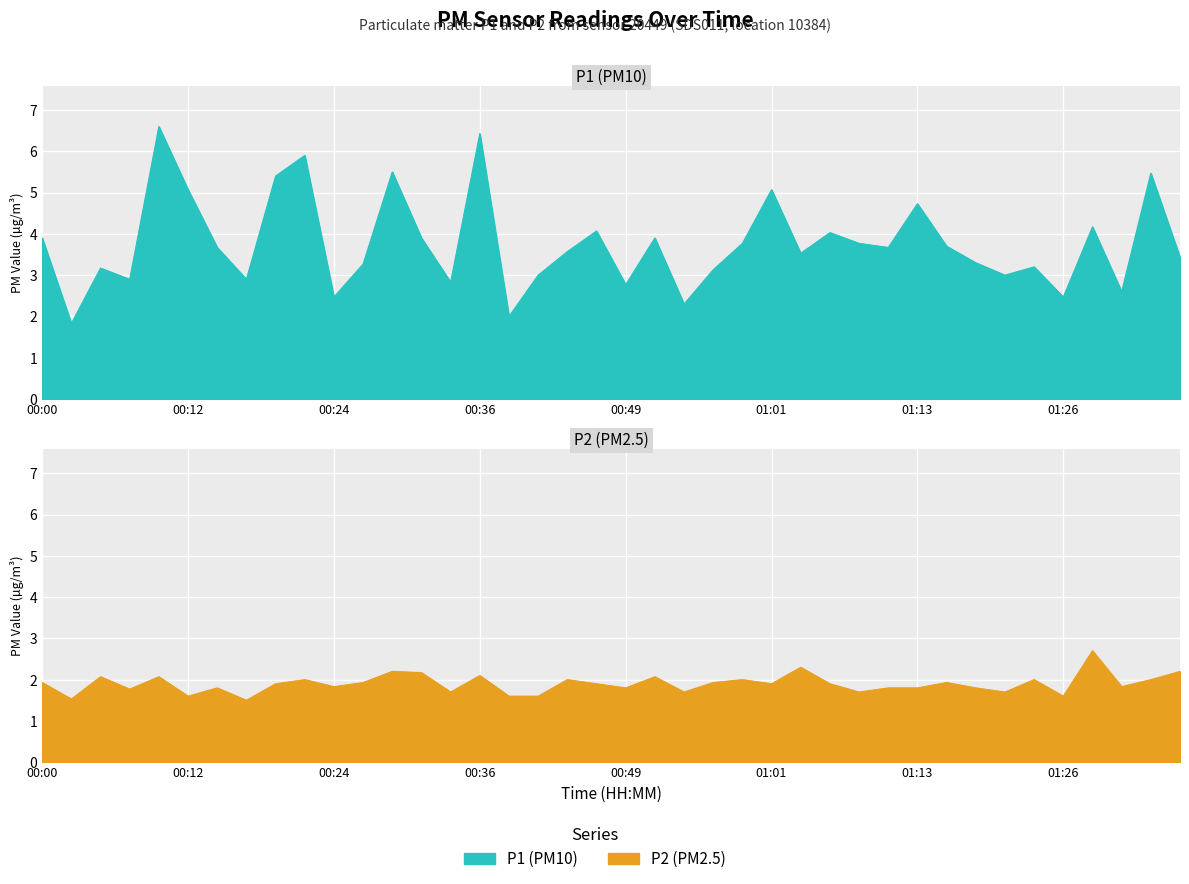

Reading left to right, transcribe all the data shown in this chart.

P1: 3.9	1.8	3.2	2.9	6.6	5.1	3.7	2.9	5.4	5.9	2.5	3.3	5.5	3.9	2.8	6.4	2.0	3.0	3.6	4.1	2.8	3.9	2.3	3.1	3.8	5.1	3.5	4.0	3.8	3.7	4.7	3.7	3.3	3.0	3.2	2.5	4.2	2.6	5.5	3.4
P2: 1.9	1.5	2.1	1.8	2.1	1.6	1.8	1.5	1.9	2.0	1.8	1.9	2.2	2.2	1.7	2.1	1.6	1.6	2.0	1.9	1.8	2.1	1.7	1.9	2.0	1.9	2.3	1.9	1.7	1.8	1.8	1.9	1.8	1.7	2.0	1.6	2.7	1.8	2.0	2.2